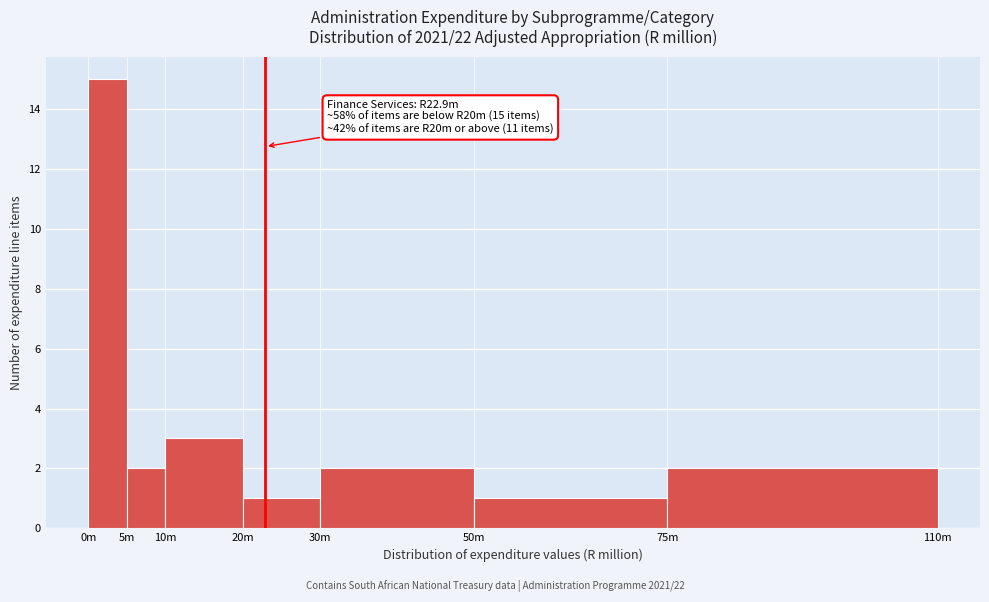

Reading left to right, transcribe all the data shown in this chart.

15	2	3	1	2	1	2